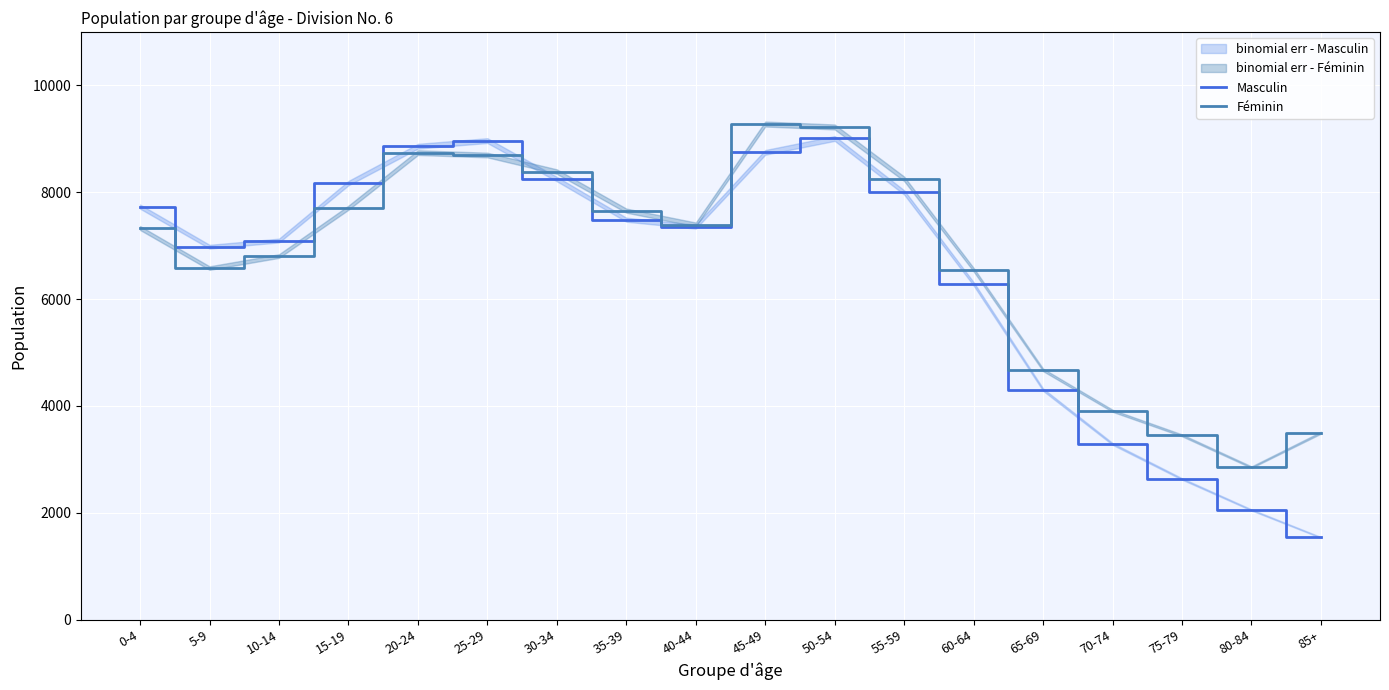

The value of Masculin at 75-79 is 1308. True or false?

False